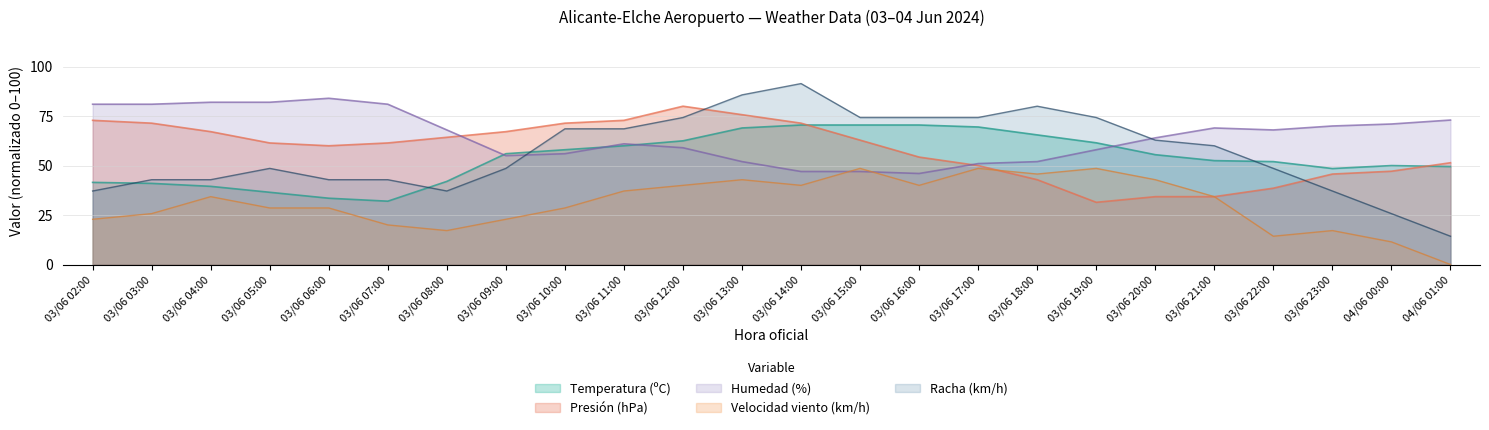

What is the label of the 23rd point from the left?

04/06 00:00